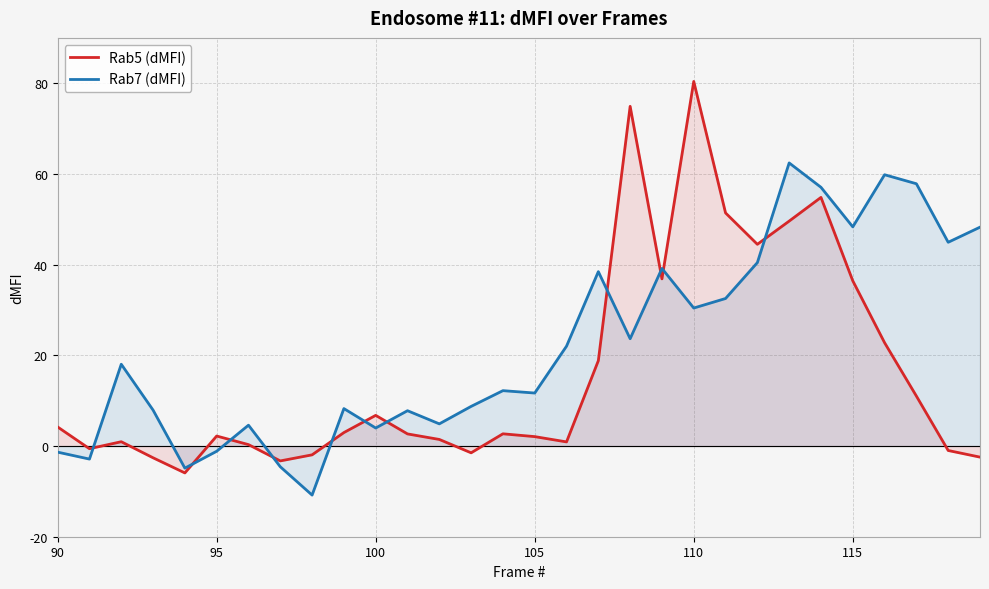

Which series has the largest range (max minus min)?

Rab5 (dMFI)